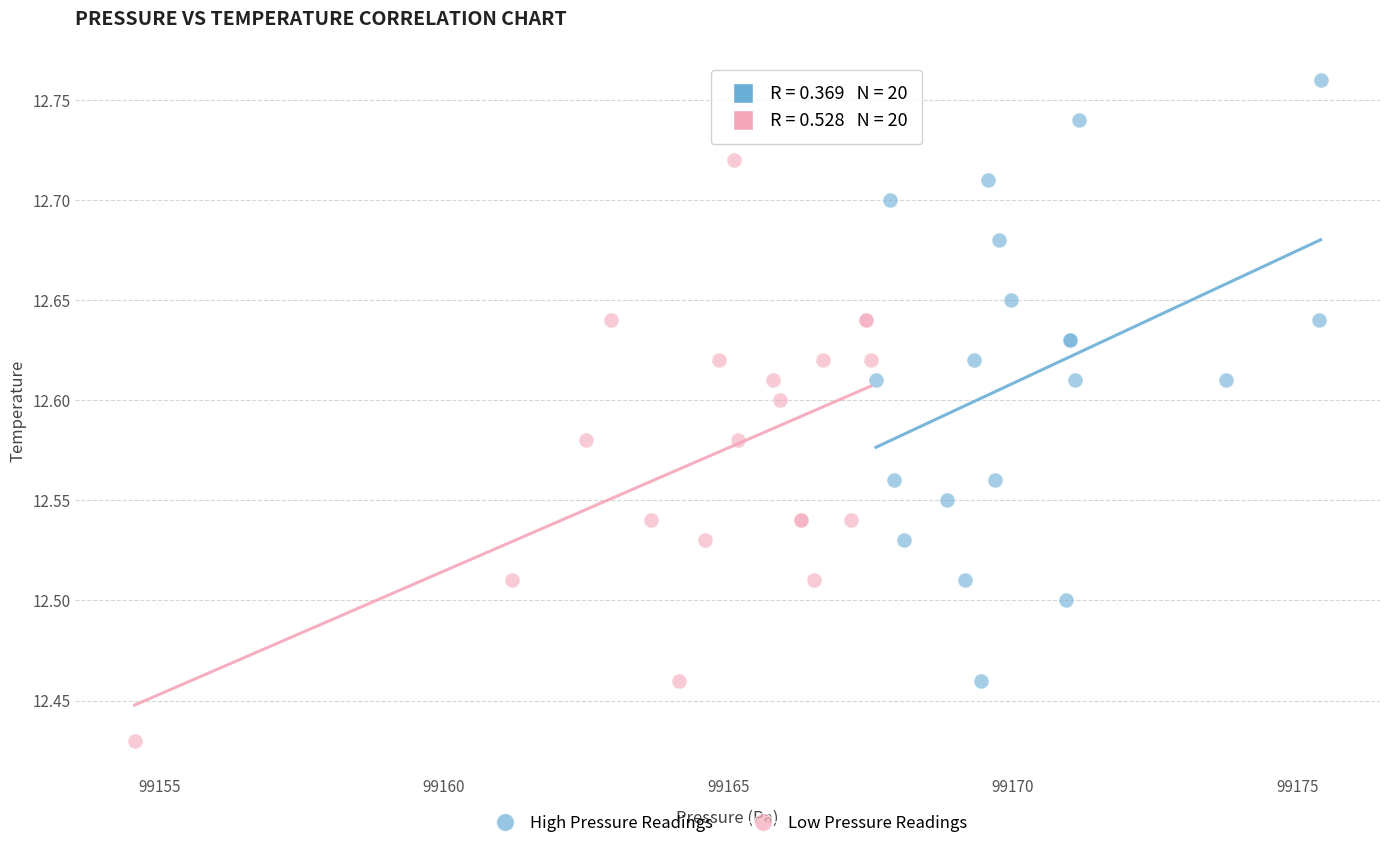

Which series contains the lowest Y value?

Low Pressure Readings